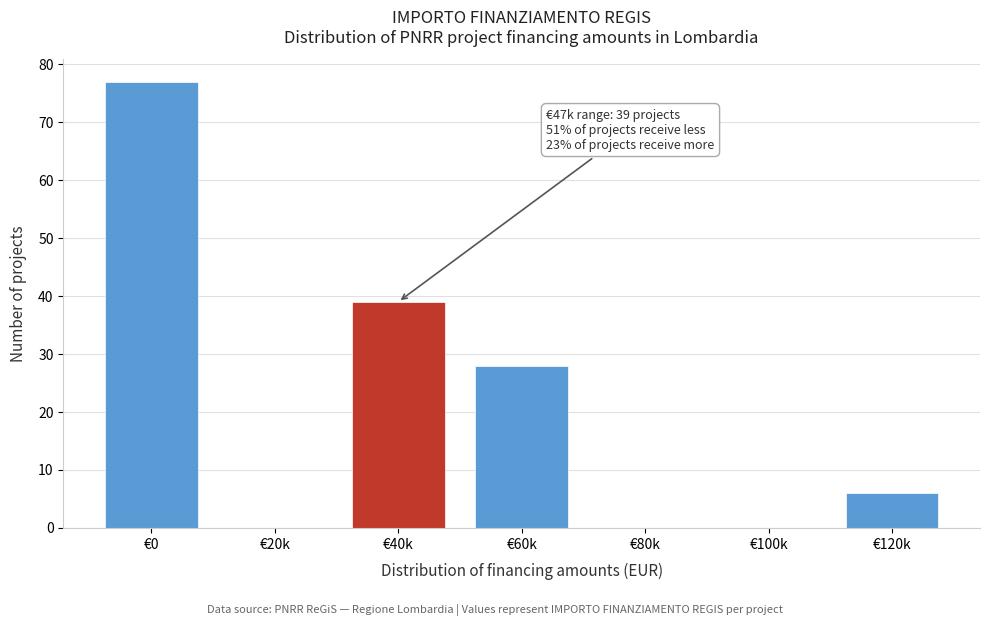

Reading right to left, what are all the values shown in this chart?

€120k=6	€100k=0	€80k=0	€60k=28	€40k=39	€20k=0	€0=77